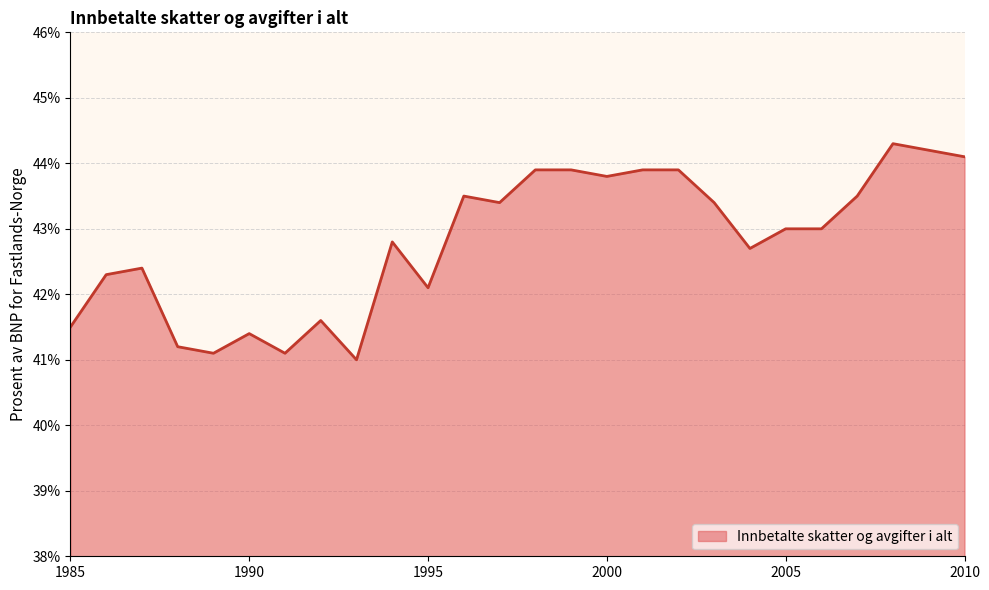

How many lines are shown in the chart?

1